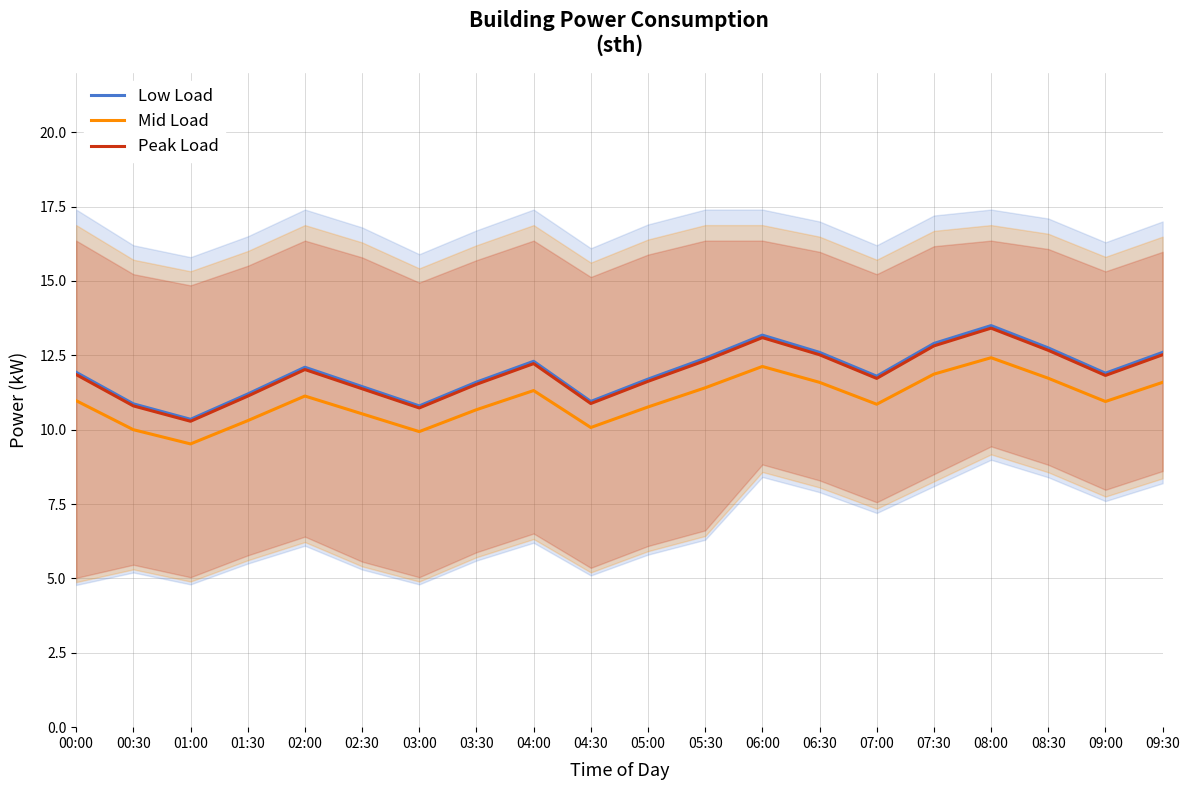

Is this an area chart (filled region under the line)?

No